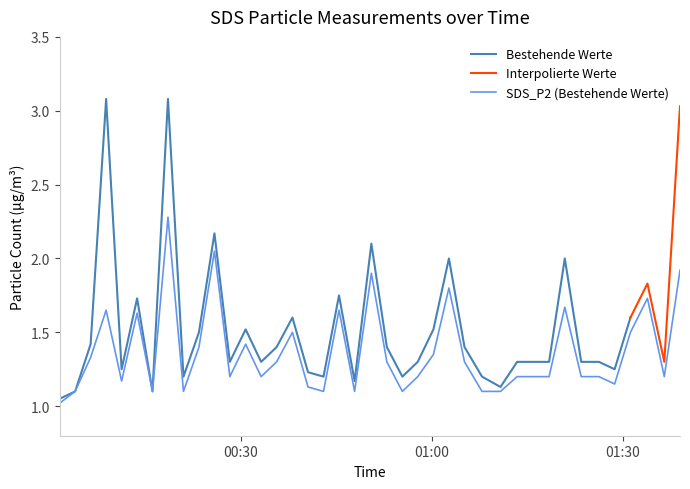

List the labels in order of value, smallest first.

2021/06/10 00:01:33, 2021/06/10 00:03:59, 2021/06/10 00:16:08, 2021/06/10 00:21:00, 2021/06/10 00:43:00, 2021/06/10 00:47:53, 2021/06/10 00:55:23, 2021/06/10 01:07:54, 2021/06/10 01:10:48, 2021/06/10 00:40:34, 2021/06/10 01:28:44, 2021/06/10 00:11:17, 2021/06/10 00:28:17, 2021/06/10 00:33:12, 2021/06/10 00:57:48, 2021/06/10 01:13:25, 2021/06/10 01:15:58, 2021/06/10 01:18:26, 2021/06/10 01:23:29, 2021/06/10 01:26:16, 2021/06/10 01:36:32, 2021/06/10 00:35:38, 2021/06/10 00:52:57, 2021/06/10 01:05:09, 2021/06/10 00:06:25, 2021/06/10 01:00:16, 2021/06/10 00:23:26, 2021/06/10 00:30:46, 2021/06/10 00:38:07, 2021/06/10 01:31:13, 2021/06/10 00:13:43, 2021/06/10 00:08:51, 2021/06/10 00:45:26, 2021/06/10 01:20:54, 2021/06/10 01:33:53, 2021/06/10 01:02:42, 2021/06/10 00:50:31, 2021/06/10 01:39:00, 2021/06/10 00:25:52, 2021/06/10 00:18:34